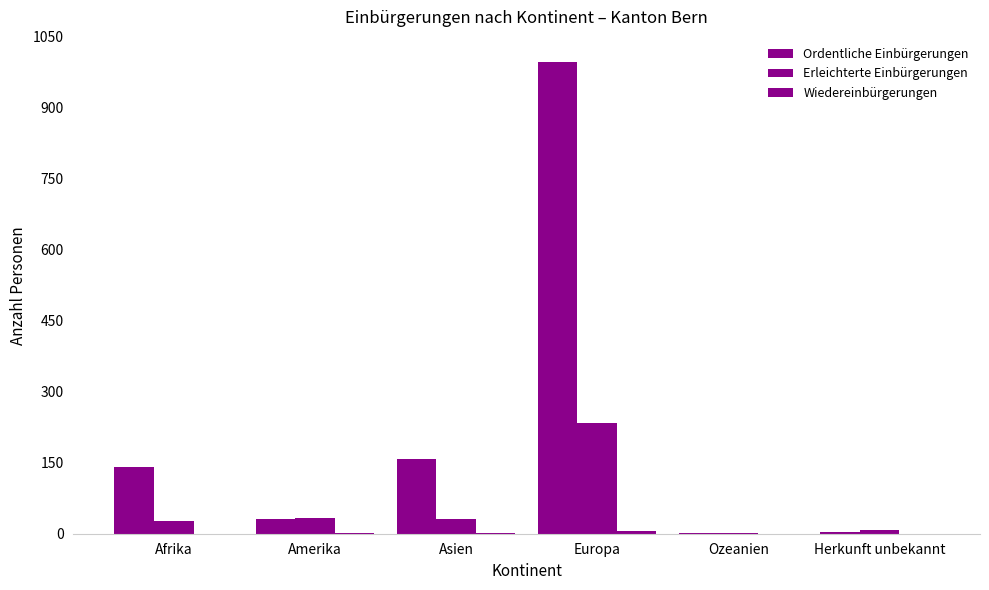

At how many categories does at least one series exceed 4?

5